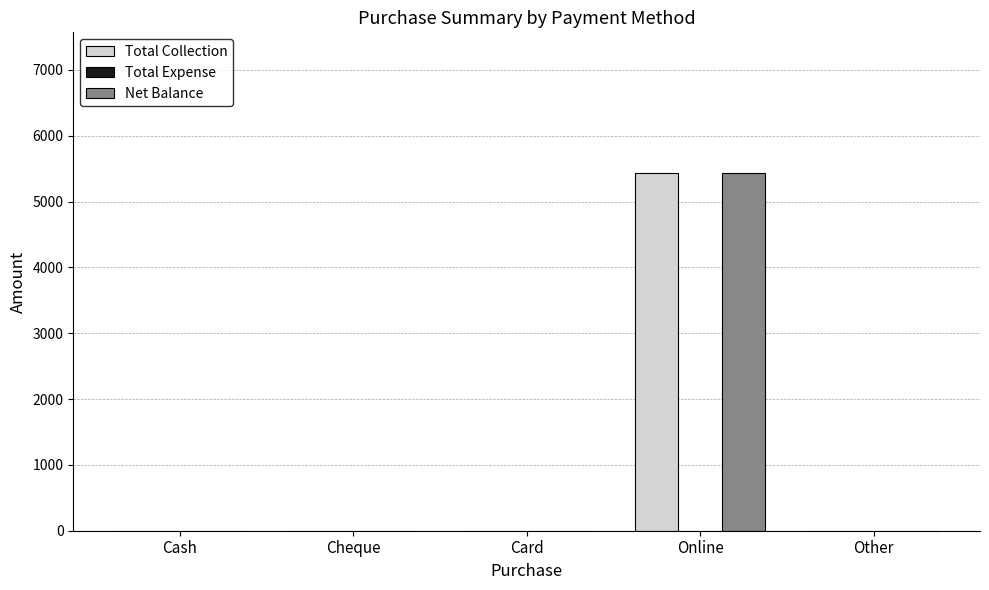

The Net Balance series shows 5440 at Online. True or false?

True